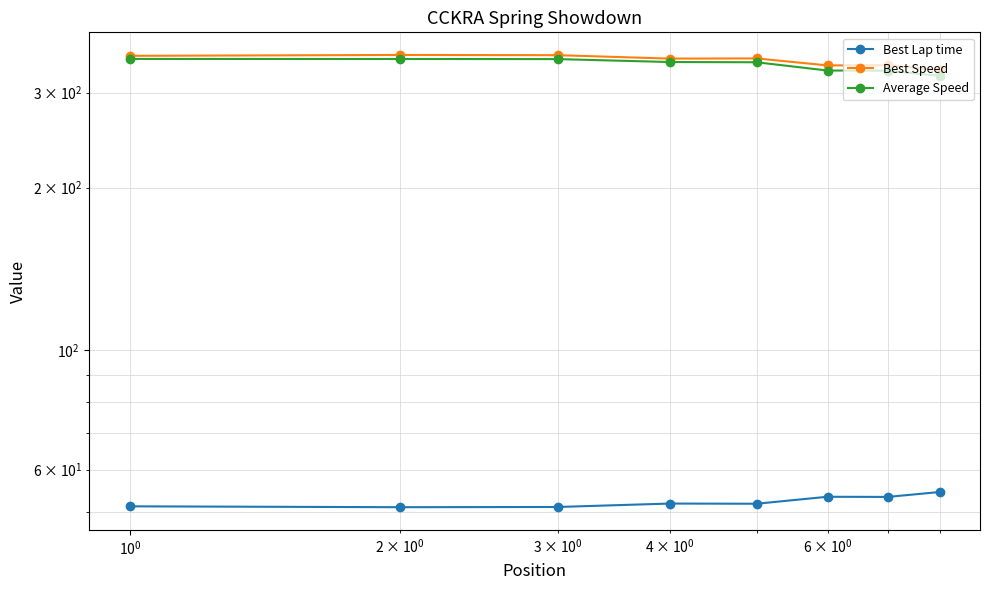

What is the maximum value for Best Speed?

352.4